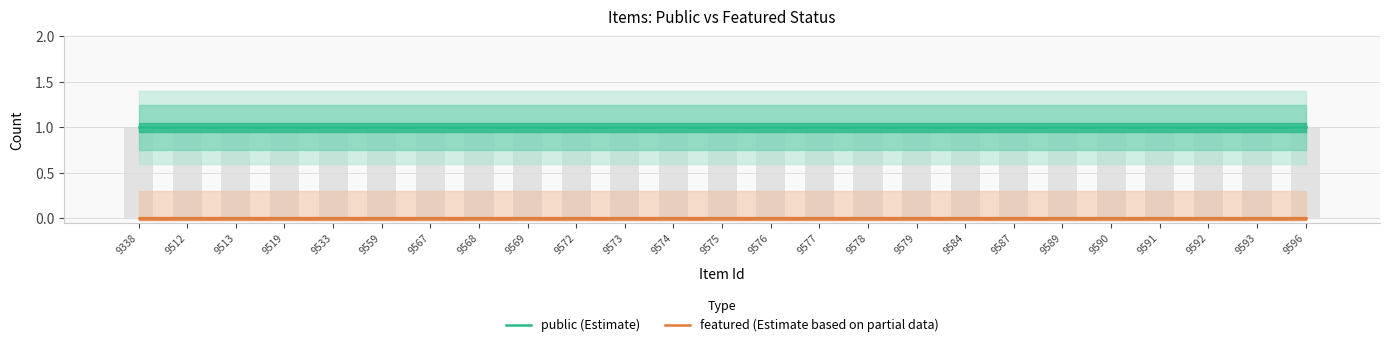

The value of public (Estimate) at 9584 is 0. True or false?

False